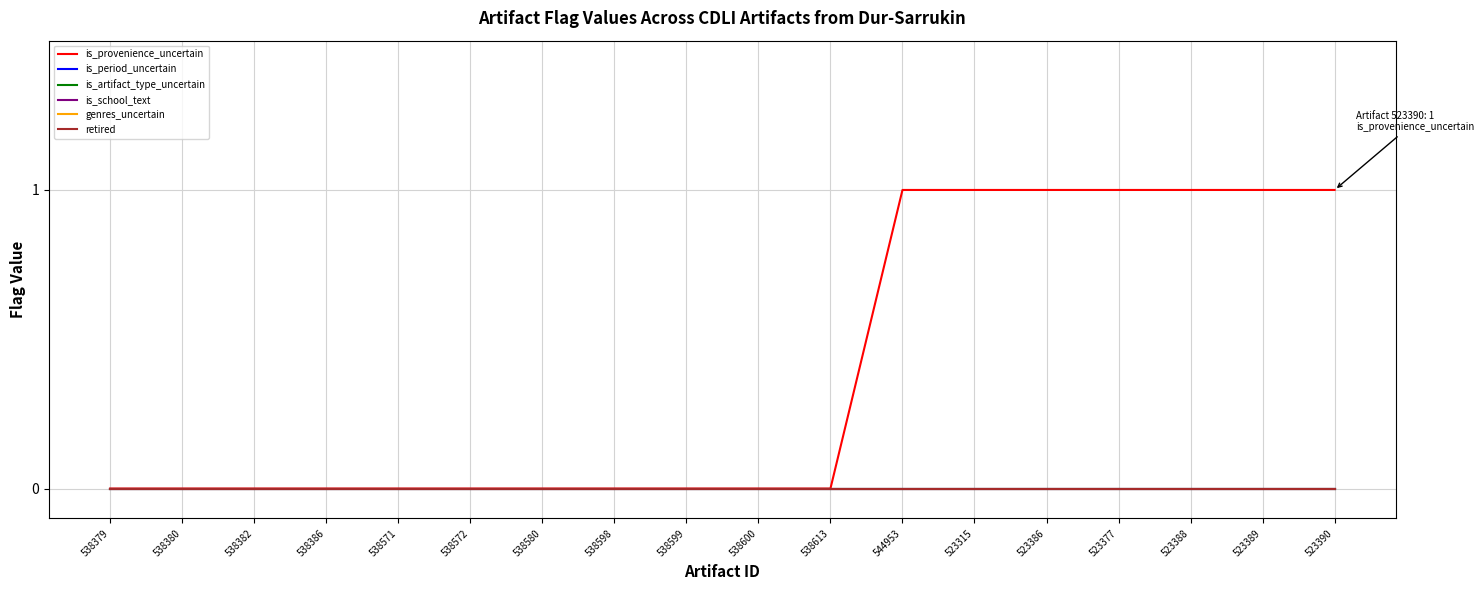

Is this an area chart (filled region under the line)?

No